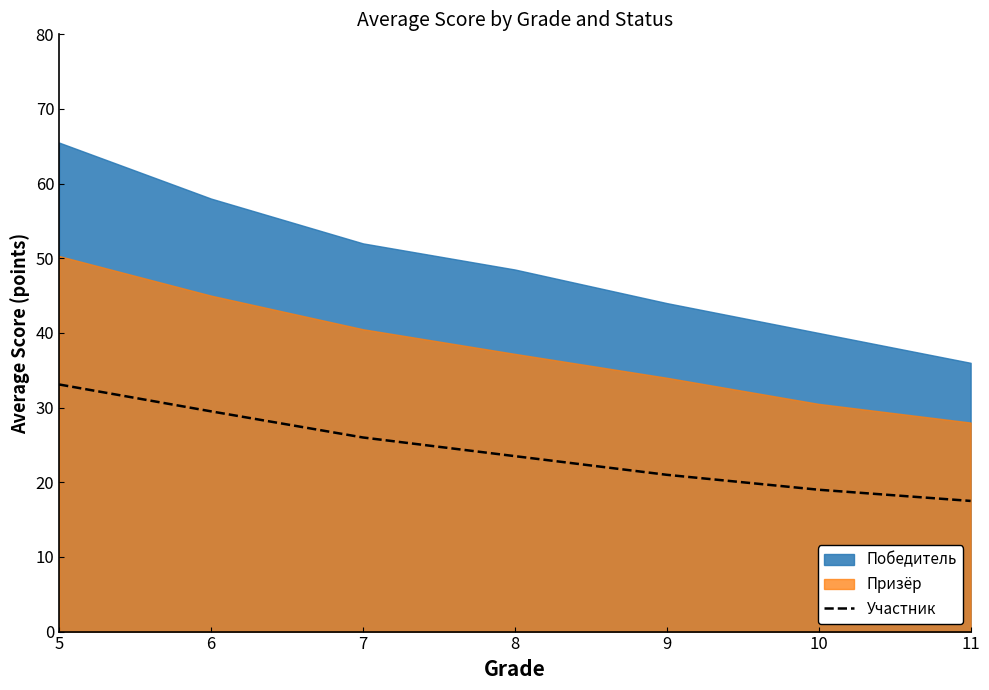

At which label is the value closest to 25?

7